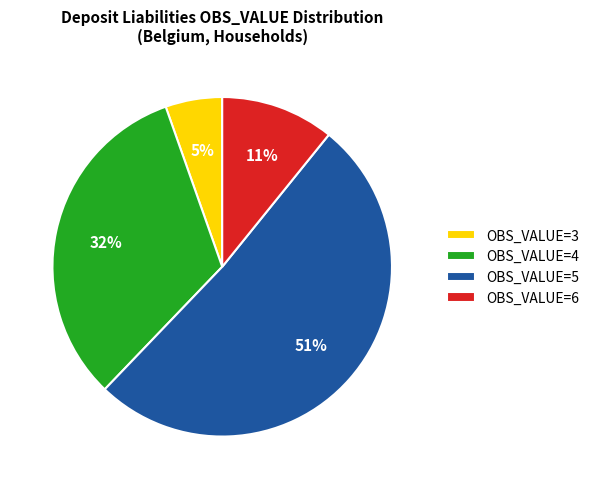

To the nearest percent, what percentage of the pie is OBS_VALUE=6?

11%